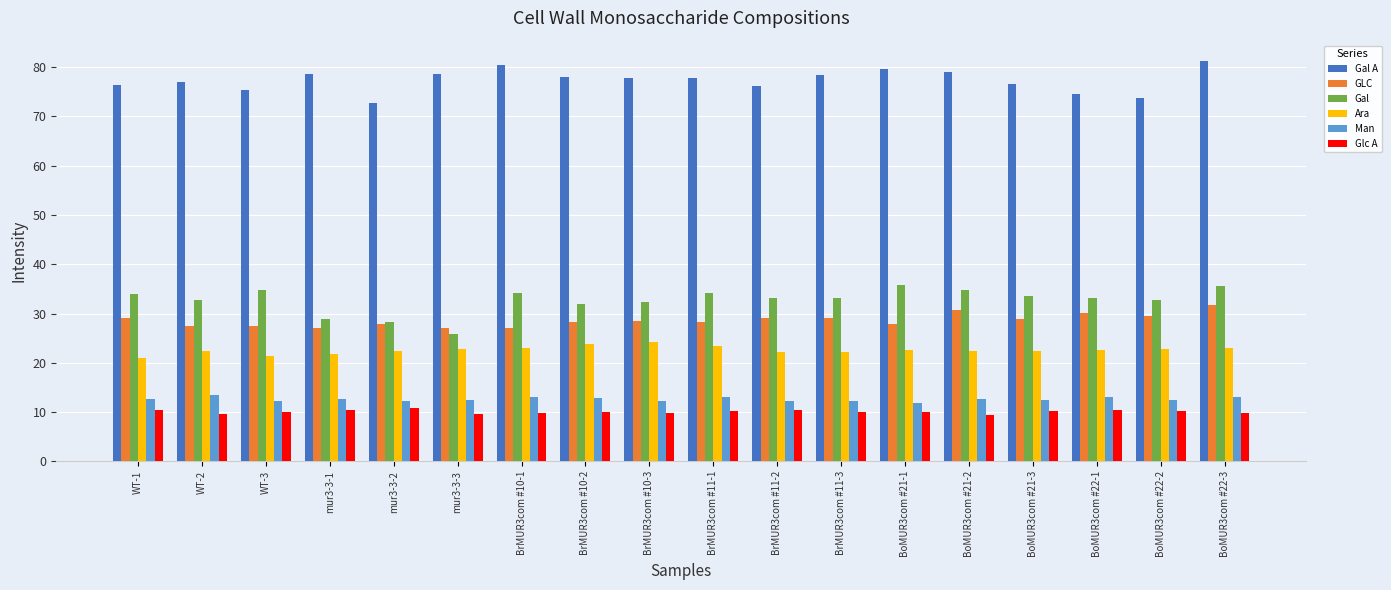

Between mur3-3-1 and mur3-3-3, which series saw the biggest shift?

Gal